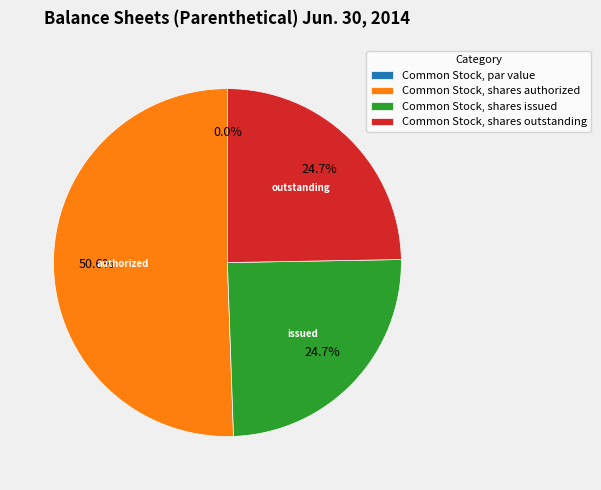

How much of the chart is everything except Common Stock, par value?

100.0%